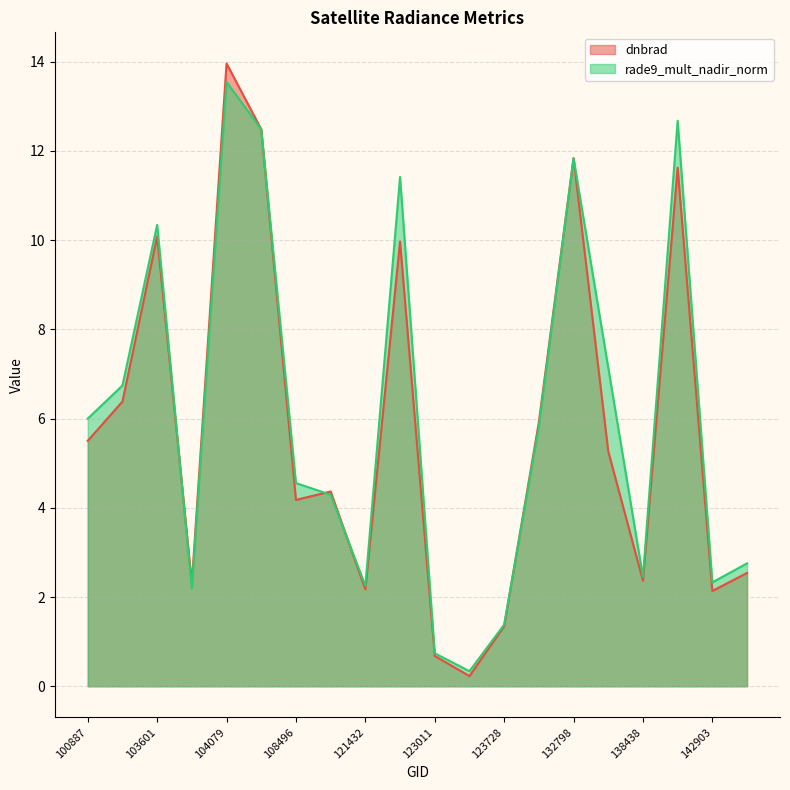

Which series has the largest range (max minus min)?

dnbrad